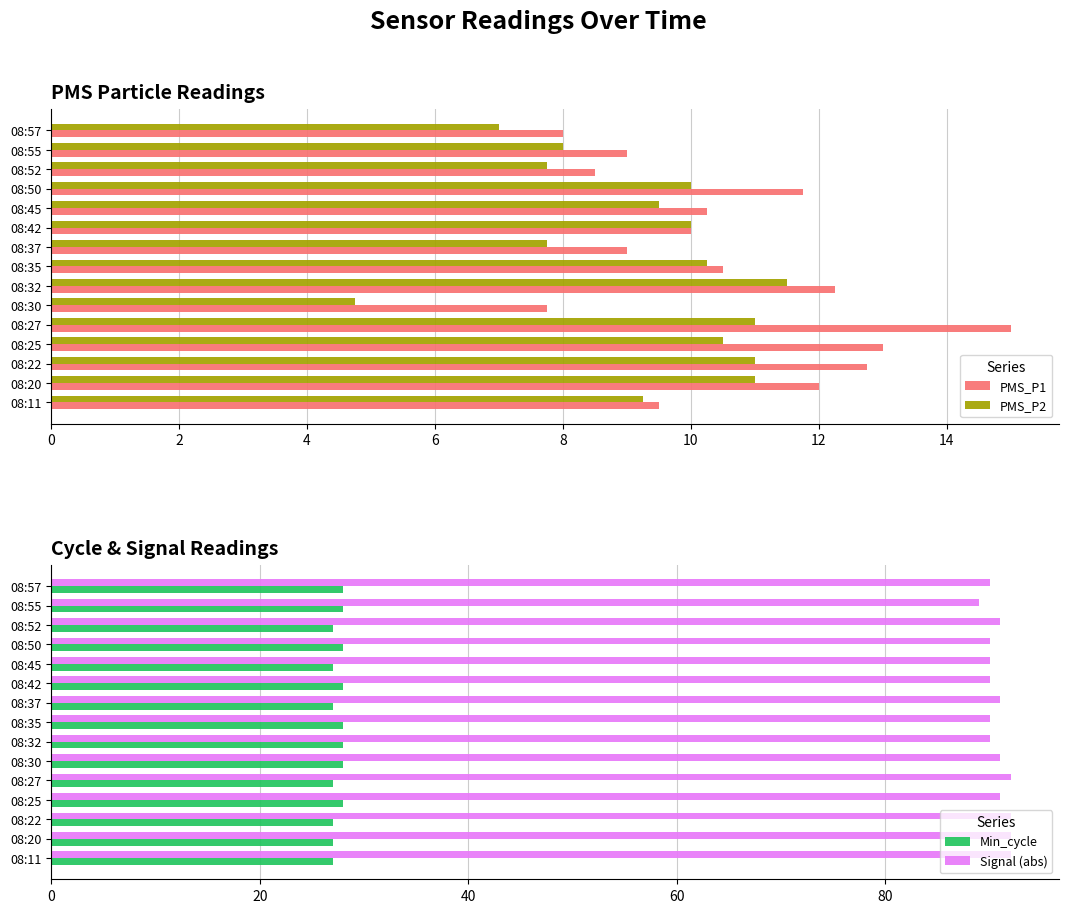

Is the value of PMS_P1 at 08:22 greater than the value of PMS_P2 at 08:50?

Yes